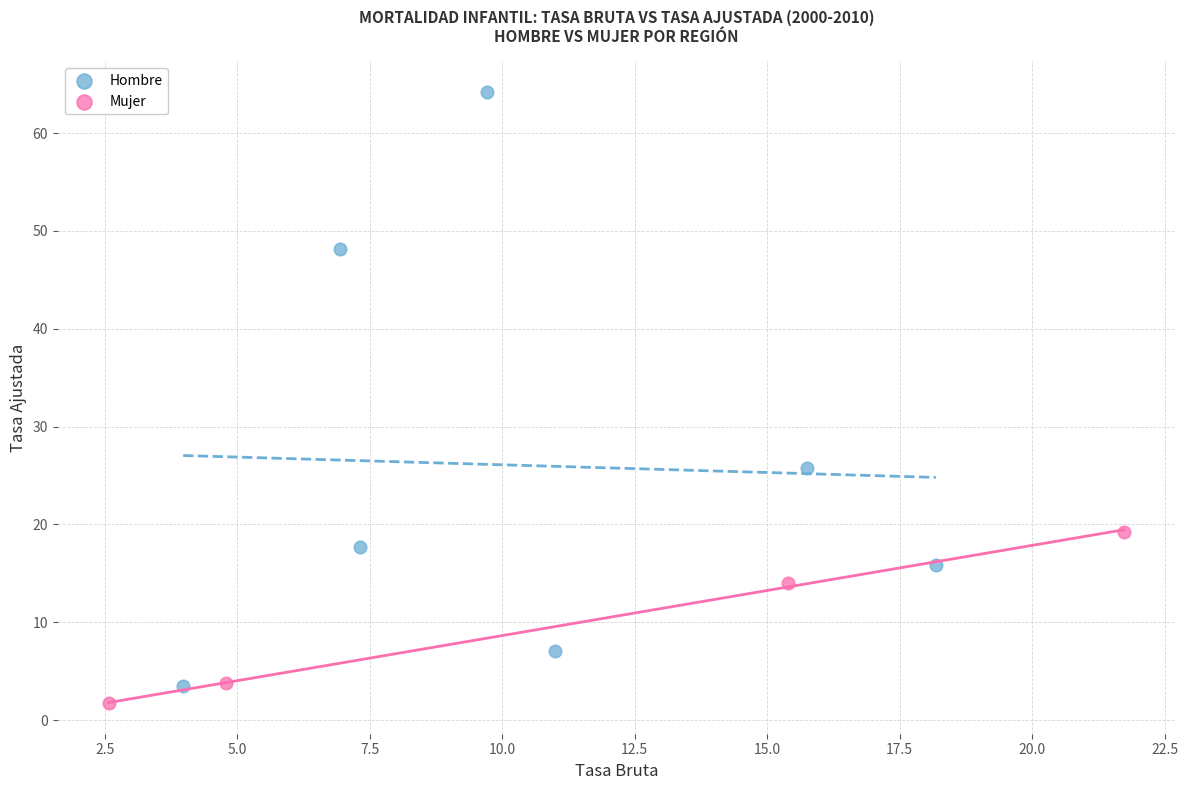

Which series contains the highest Y value?

Hombre